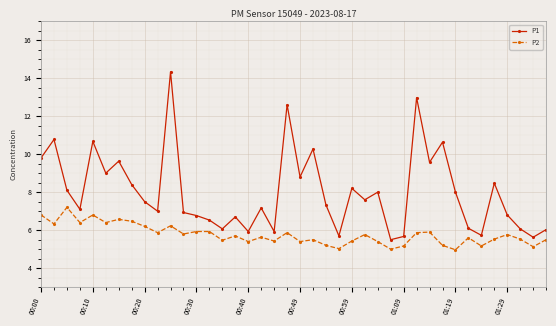

What is the value of the P1 point at the 34th from the left?

6.1